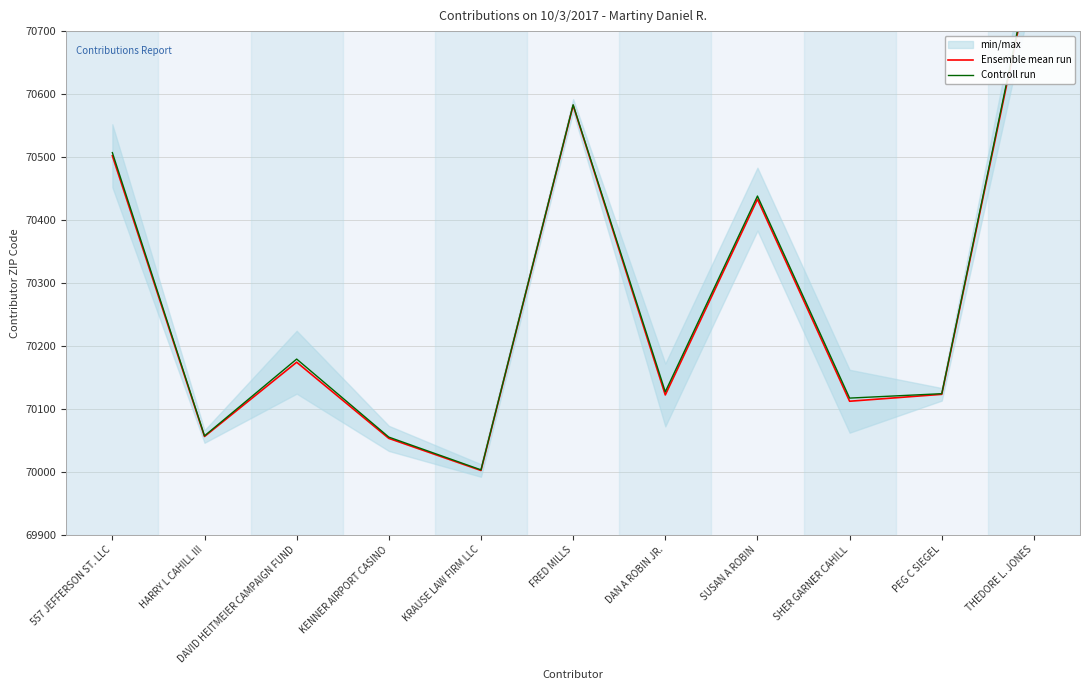

At how many categories does at least one series exceed 70042?

10